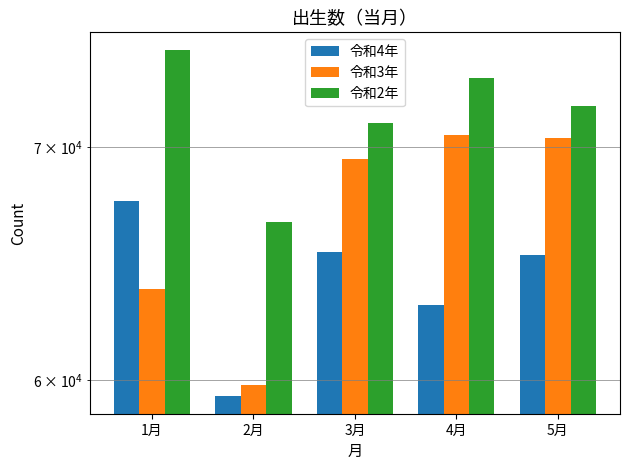

At how many categories does at least one series exceed 68288?

4